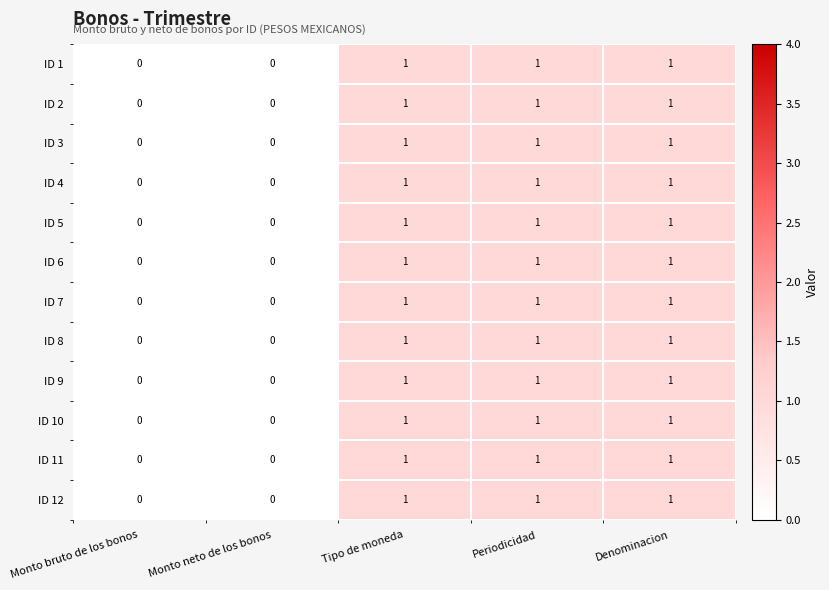

How many ID 4 values are between 0 and 1?

5